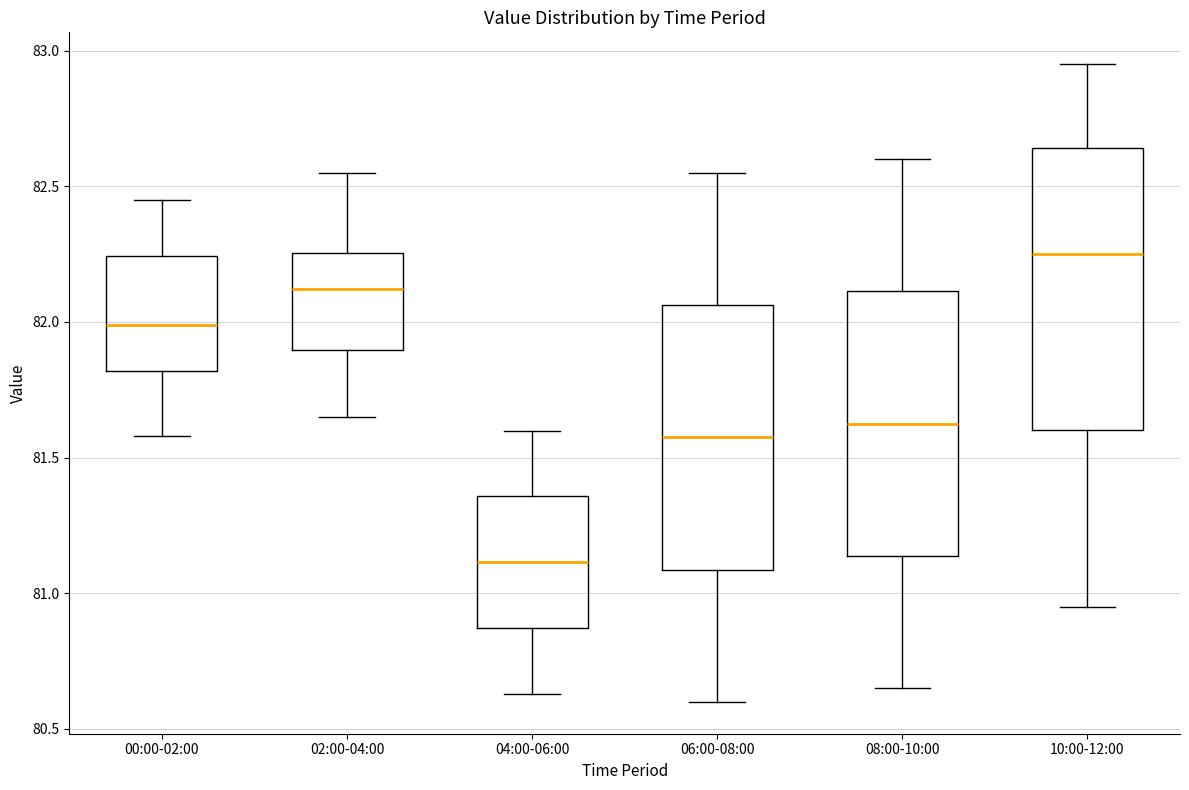

Reading left to right, read every box against the y-axis: the position of its median line, the range the box covers, and the ends of its whiskers. The values are not printed on the chart, so give them approximately, as read against the axis.

00:00-02:00: median 82.00, box 81.80 to 82.25, whiskers 81.60 to 82.45
02:00-04:00: median 82.10, box 81.90 to 82.25, whiskers 81.65 to 82.55
04:00-06:00: median 81.10, box 80.85 to 81.35, whiskers 80.65 to 81.60
06:00-08:00: median 81.60, box 81.10 to 82.05, whiskers 80.60 to 82.55
08:00-10:00: median 81.65, box 81.15 to 82.10, whiskers 80.65 to 82.60
10:00-12:00: median 82.25, box 81.60 to 82.65, whiskers 80.95 to 82.95